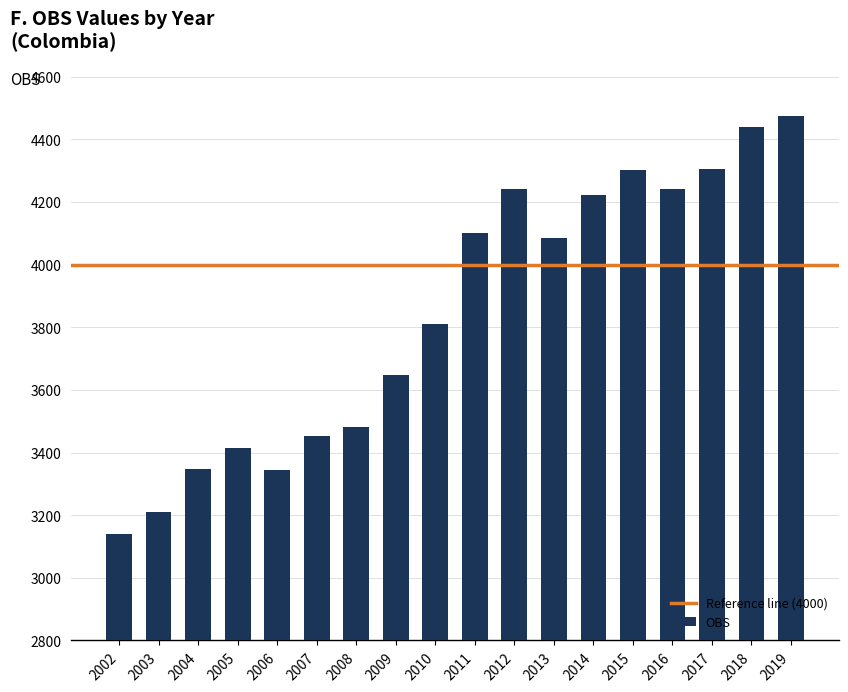

Does the chart contain any negative values?

No